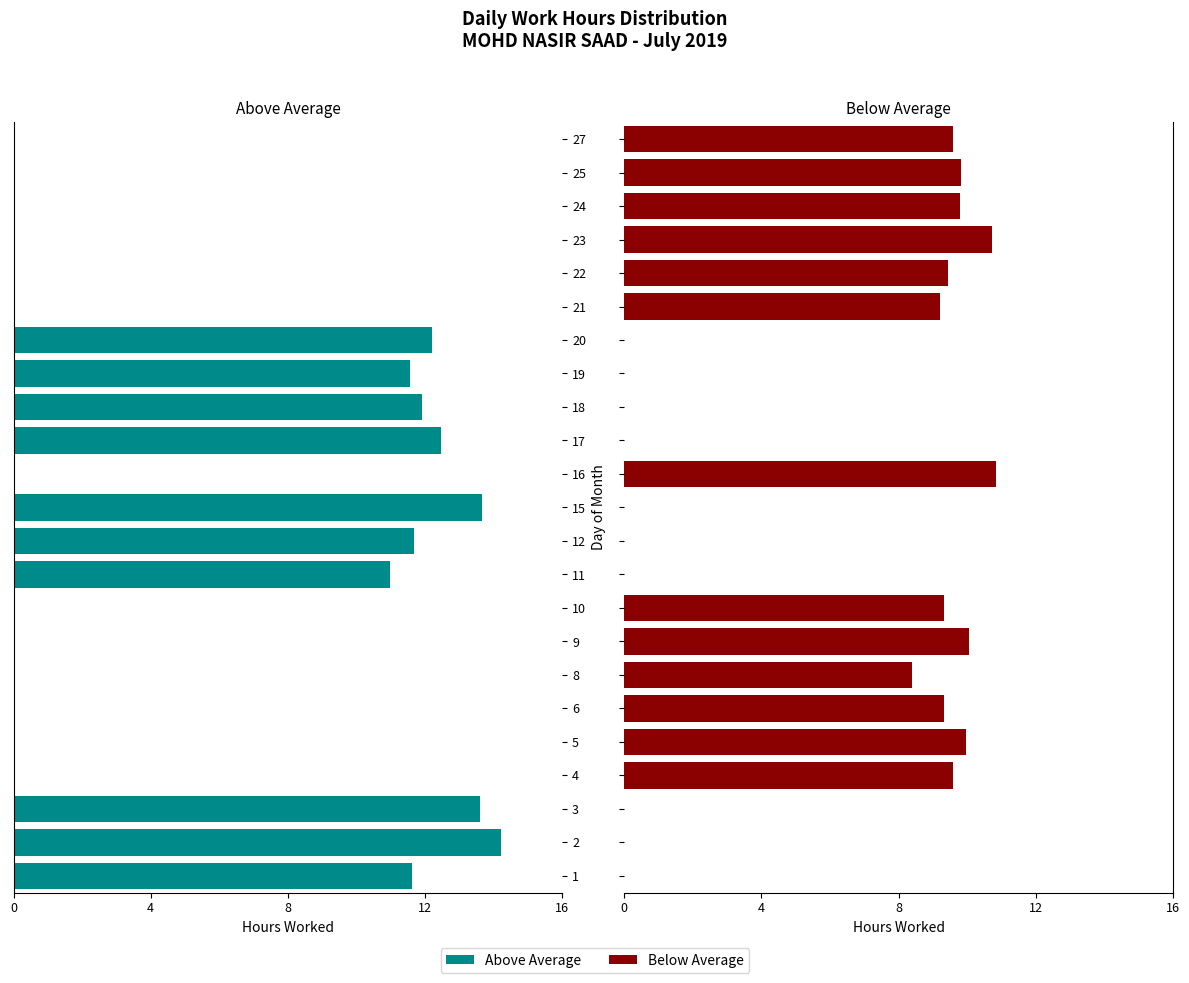

How many values in Below Avg are above zero?

13